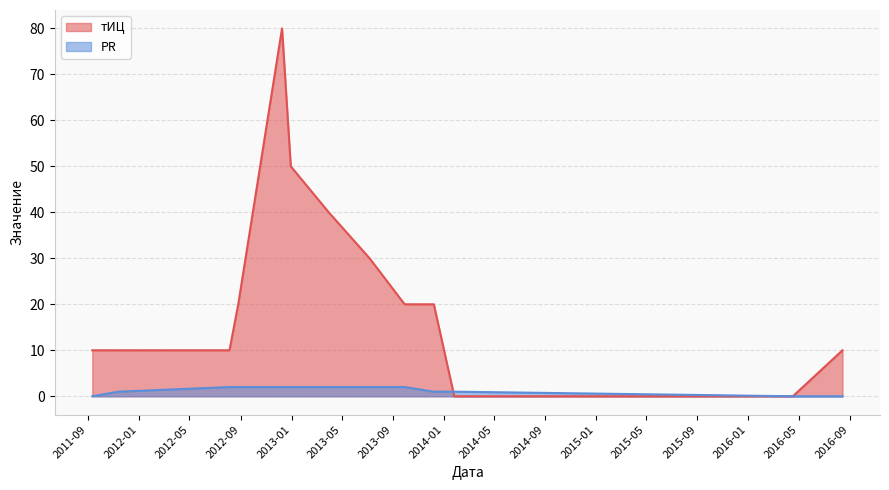

How many times do PR and тИЦ cross each other?

1